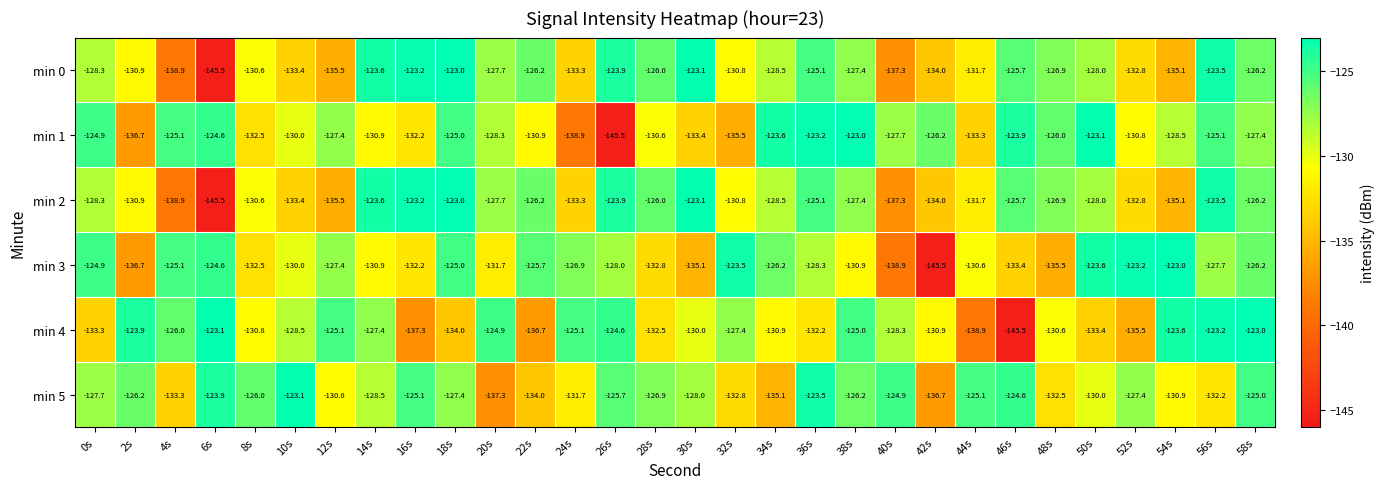

What is the sum of the min 0 values at 0s and 32s?

-259.1